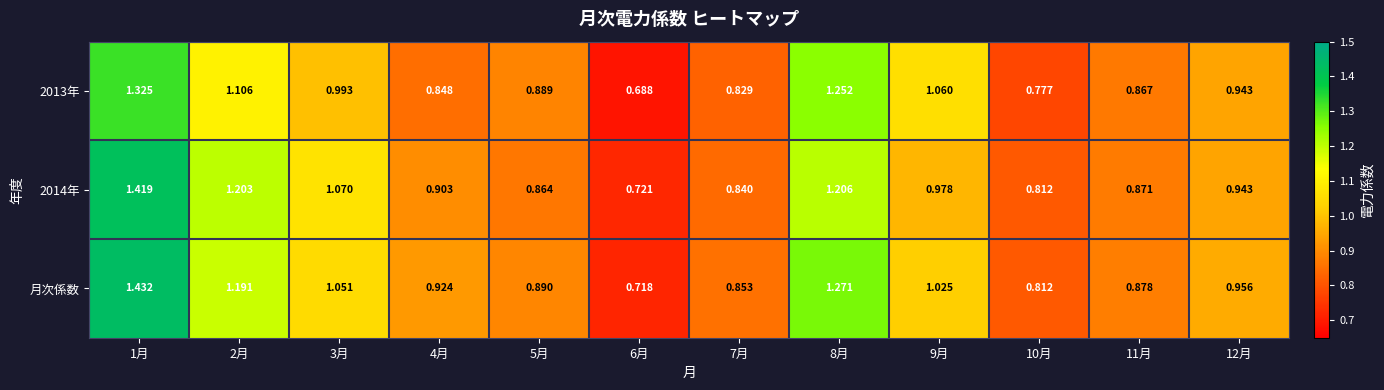

Which series has the widest spread of values?

月次係数